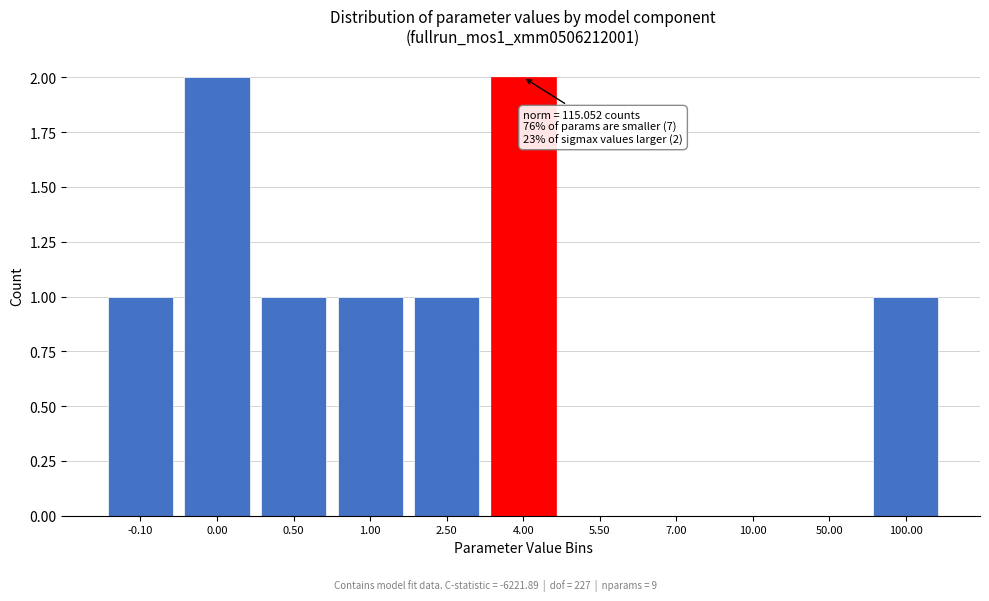

Reading right to left, extract all data points from this chart.

100.00=1	50.00=0	10.00=0	7.00=0	5.50=0	4.00=2	2.50=1	1.00=1	0.50=1	0.00=2	-0.10=1